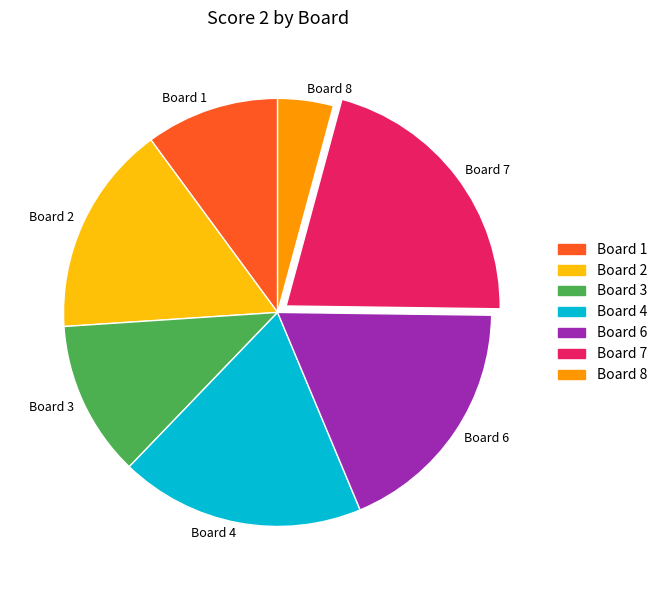

Which category has the biggest portion of the pie?

Board 7